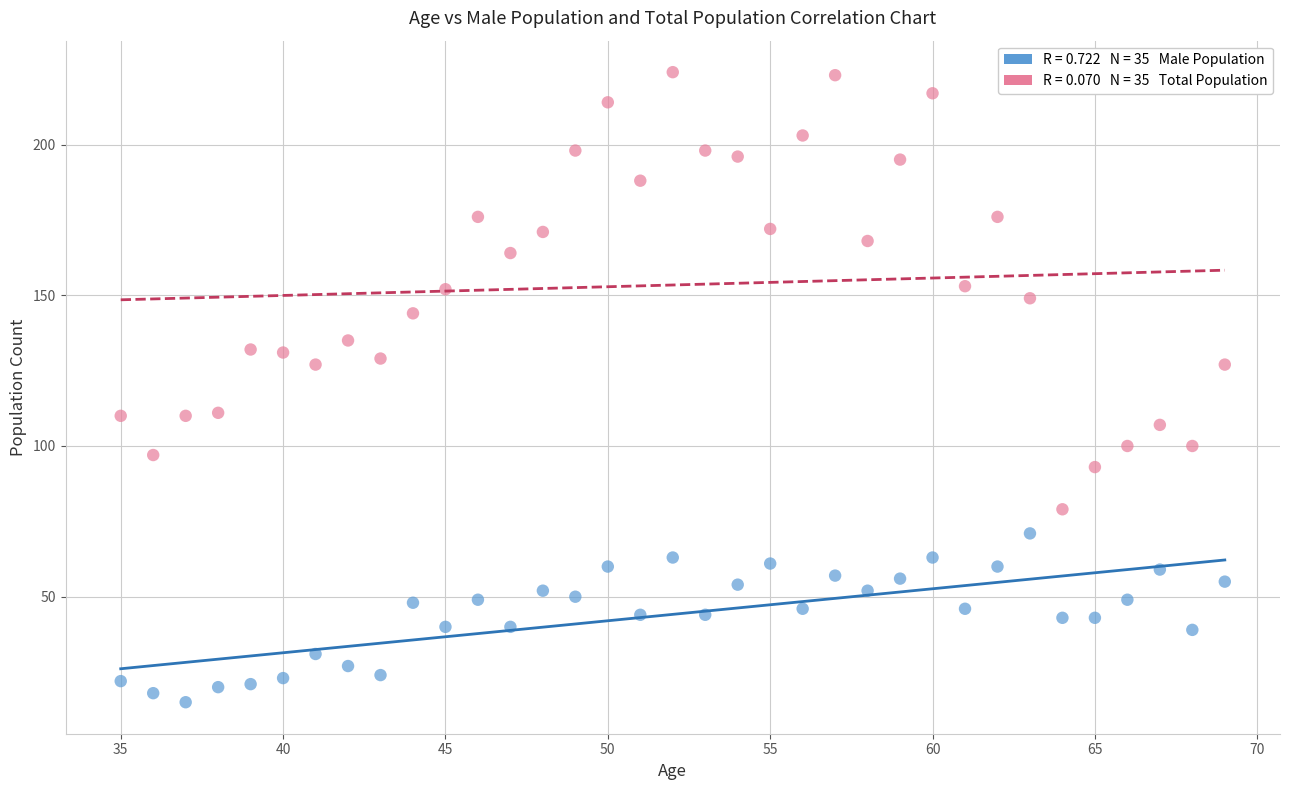

Across all data points, what is the range of X values (max minus min)?

34